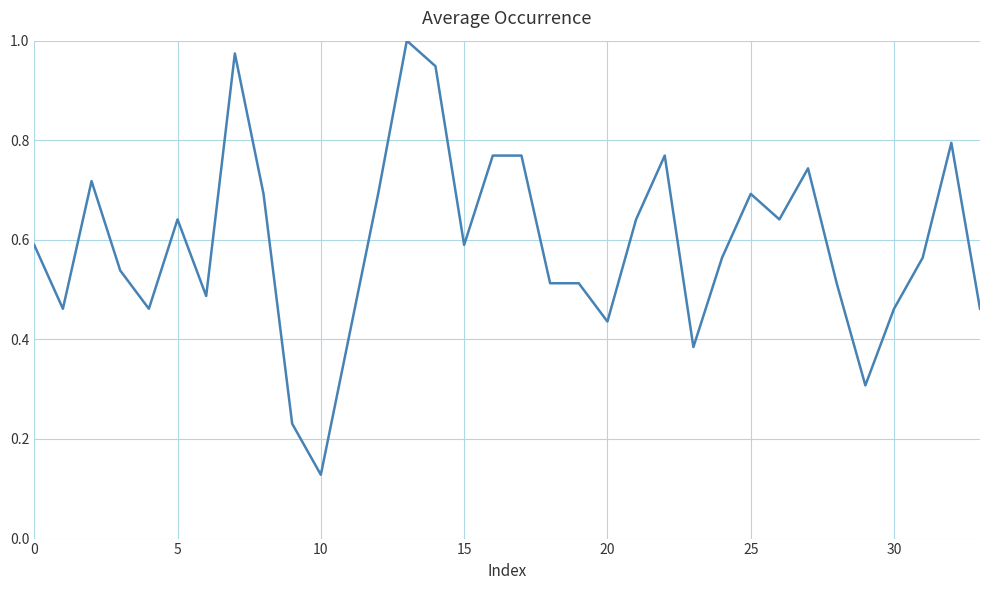

Which label corresponds to the smallest value in the chart?

10